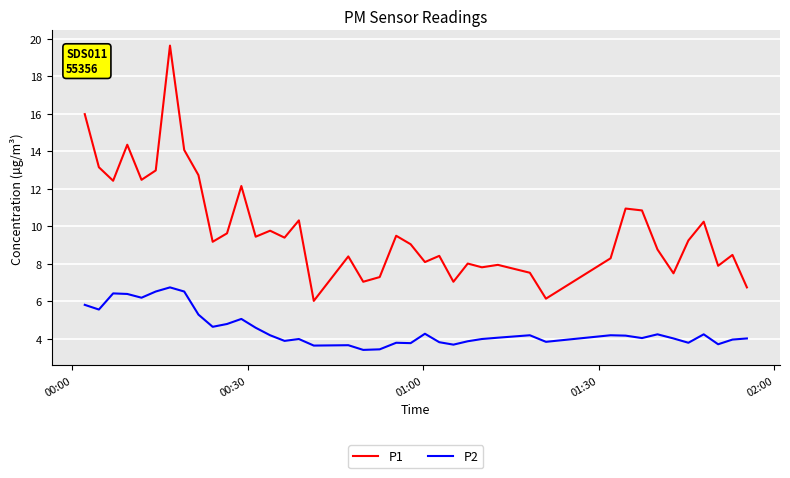

Is this an area chart (filled region under the line)?

No